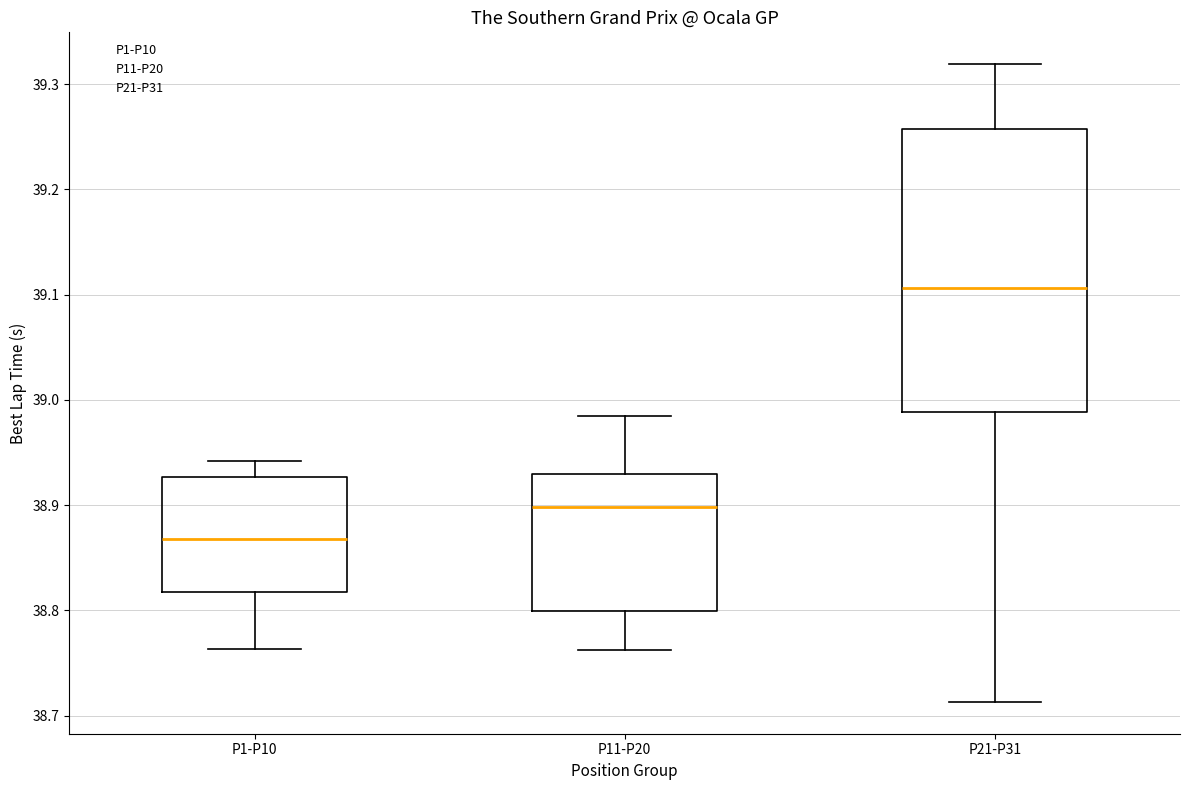

Reading left to right, read every box against the y-axis: the position of its median line, the range the box covers, and the ends of its whiskers. The values are not printed on the chart, so give them approximately, as read against the axis.

P1-P10: median 38.87, box 38.82 to 38.93, whiskers 38.76 to 38.94
P11-P20: median 38.90, box 38.80 to 38.93, whiskers 38.76 to 38.99
P21-P31: median 39.11, box 38.99 to 39.26, whiskers 38.71 to 39.32